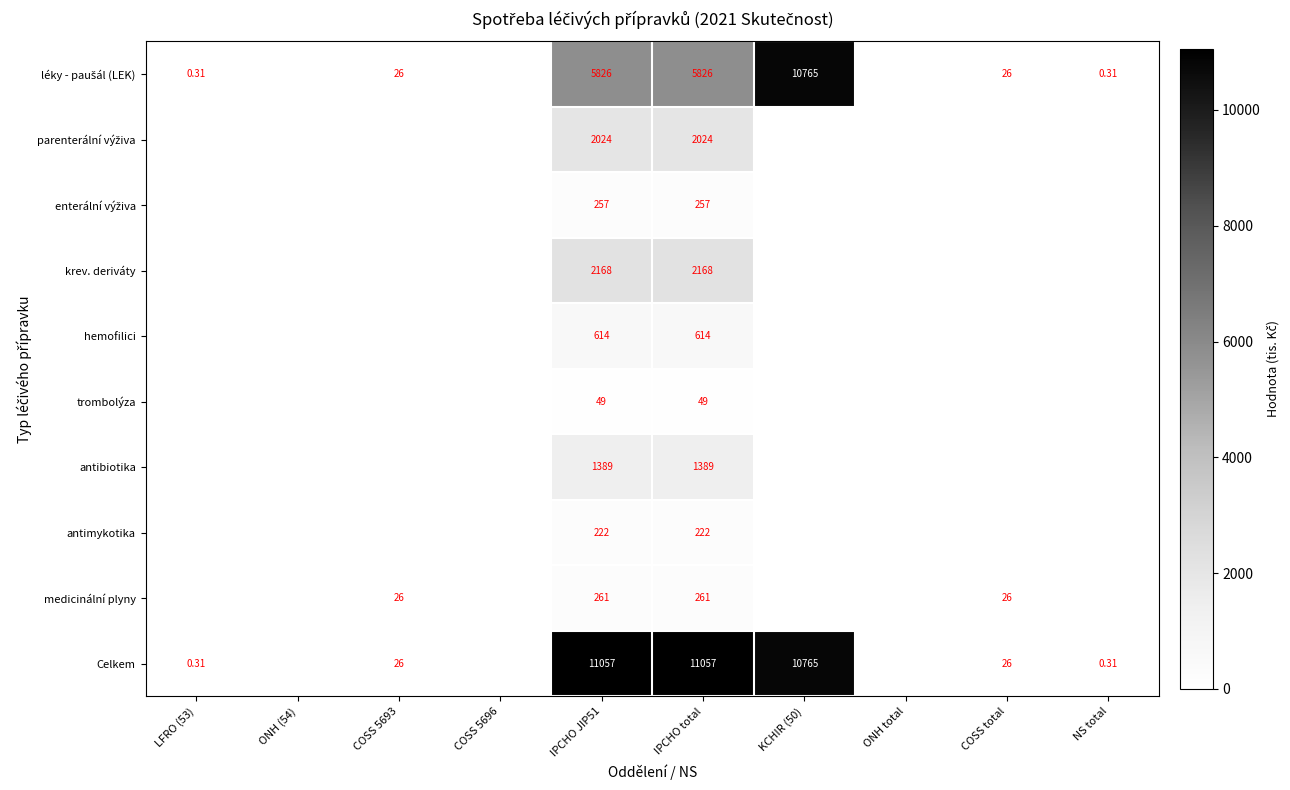

How many categories are shown in the chart?

10